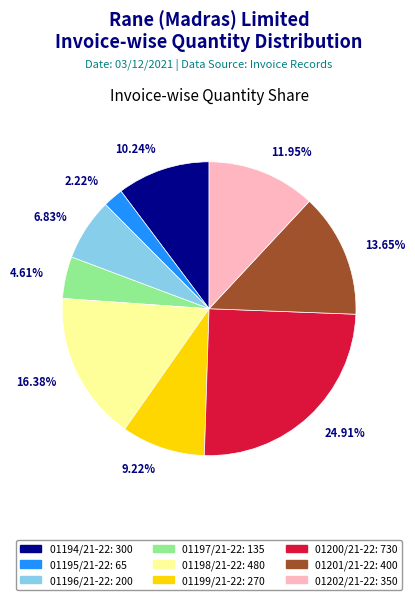

The 01194/21-22 slice represents 16% of the pie. True or false?

False